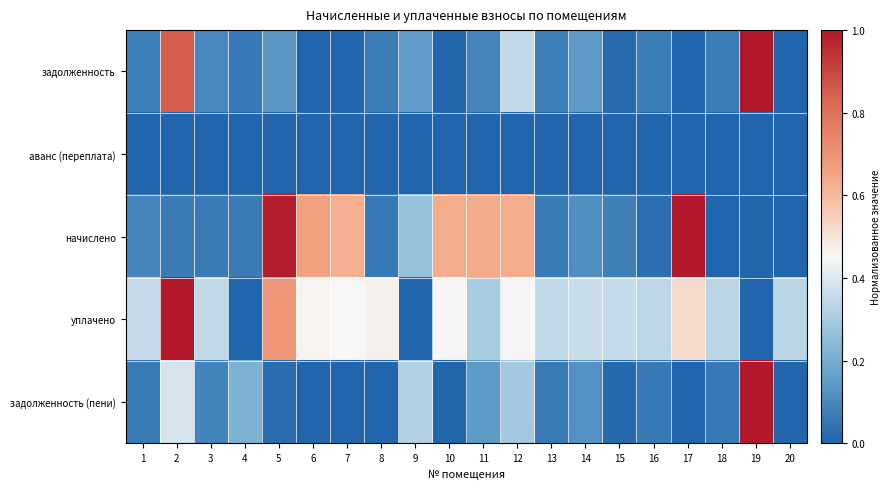

Reading left to right, list all the values displayed in this chart.

задолженность: 1=0.1	2=0.9	3=0.1	4=0.1	5=0.1	6=0.0	7=0.0	8=0.1	9=0.2	10=0.0	11=0.1	12=0.4	13=0.1	14=0.2	15=0.0	16=0.1	17=0.0	18=0.1	19=1.0	20=0.0
аванс (переплата): 1=0.0	2=0.0	3=0.0	4=0.0	5=0.0	6=0.0	7=0.0	8=0.0	9=0.0	10=0.0	11=0.0	12=0.0	13=0.0	14=0.0	15=0.0	16=0.0	17=0.0	18=0.0	19=0.0	20=0.0
начислено: 1=0.1	2=0.1	3=0.1	4=0.1	5=1.0	6=0.7	7=0.6	8=0.1	9=0.3	10=0.6	11=0.6	12=0.6	13=0.1	14=0.1	15=0.1	16=0.0	17=1.0	18=0.0	19=0.0	20=0.0
уплачено: 1=0.4	2=1.0	3=0.3	4=0.0	5=0.7	6=0.5	7=0.5	8=0.5	9=0.0	10=0.5	11=0.3	12=0.5	13=0.3	14=0.4	15=0.4	16=0.3	17=0.5	18=0.3	19=0.0	20=0.3
задолженность (пени): 1=0.1	2=0.4	3=0.1	4=0.2	5=0.0	6=0.0	7=0.0	8=0.0	9=0.3	10=0.0	11=0.2	12=0.3	13=0.1	14=0.1	15=0.0	16=0.1	17=0.0	18=0.1	19=1.0	20=0.0